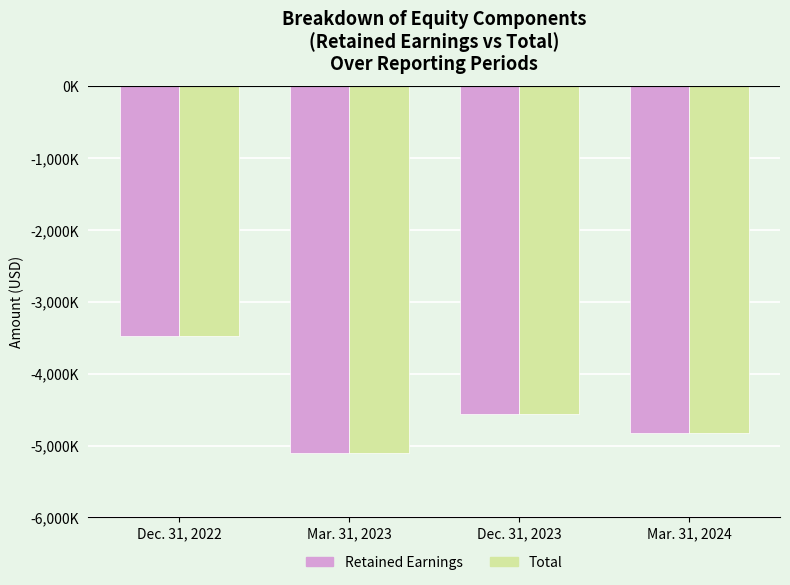

What are all the series names shown in the legend?

Retained Earnings, Total